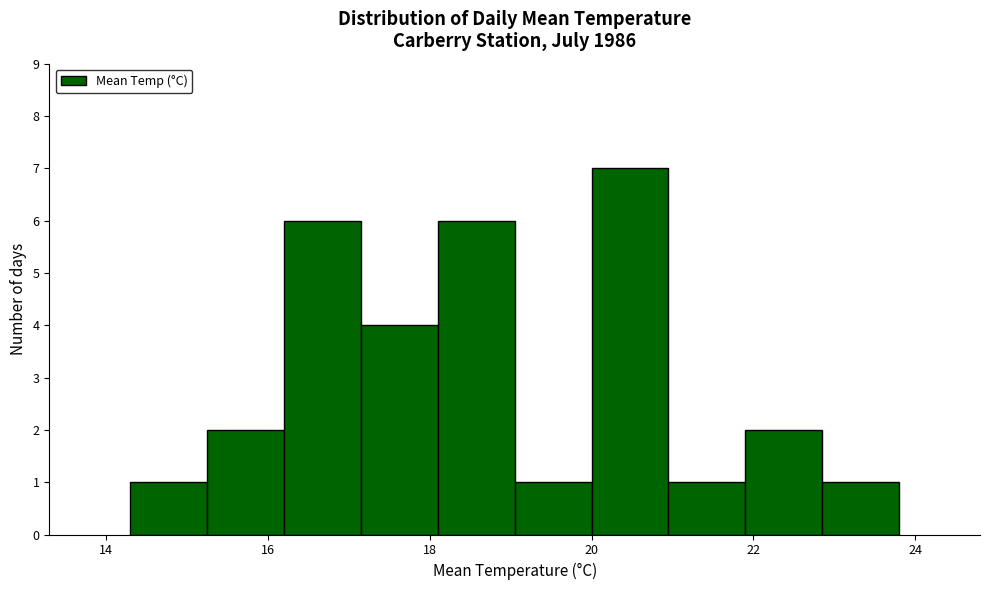

Reading left to right, transcribe this chart: for each bar, give the range it covers on the x-axis and its height. Neither the bar edges nor the heights are printed on the chart, so give them approximately, as read against the axes.

14.30 to 15.25: 1
15.25 to 16.20: 2
16.20 to 17.15: 6
17.15 to 18.10: 4
18.10 to 19.05: 6
19.05 to 20.00: 1
20.00 to 20.95: 7
20.95 to 21.90: 1
21.90 to 22.85: 2
22.85 to 23.80: 1